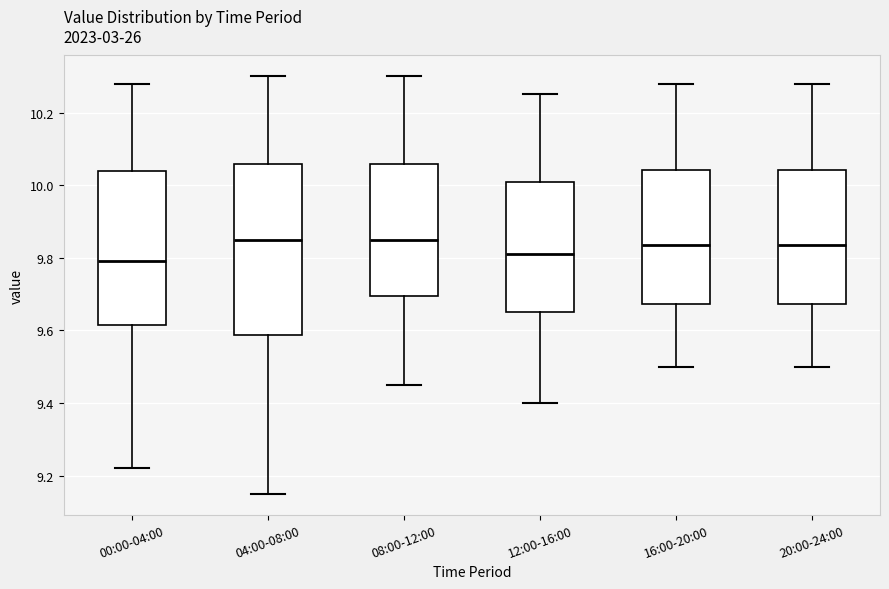

Reading left to right, transcribe this box plot: for each box, give where its median line is, the range the box spans, and where its two whiskers end, as read against the y-axis. The values are not printed on the chart, so give them approximately, as read against the axis.

00:00-04:00: median 9.80, box 9.62 to 10.04, whiskers 9.22 to 10.28
04:00-08:00: median 9.86, box 9.58 to 10.06, whiskers 9.16 to 10.30
08:00-12:00: median 9.86, box 9.70 to 10.06, whiskers 9.46 to 10.30
12:00-16:00: median 9.82, box 9.66 to 10.02, whiskers 9.40 to 10.26
16:00-20:00: median 9.84, box 9.68 to 10.04, whiskers 9.50 to 10.28
20:00-24:00: median 9.84, box 9.68 to 10.04, whiskers 9.50 to 10.28